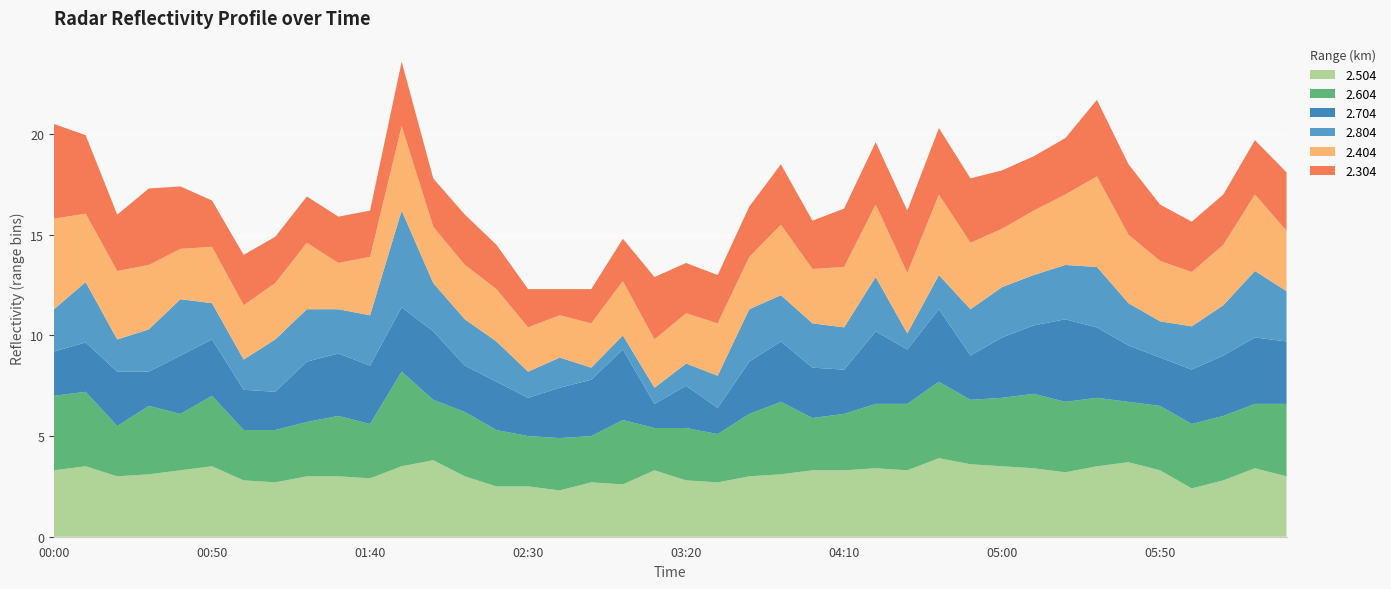

What is the lowest value of the 2.504 series?

2.3